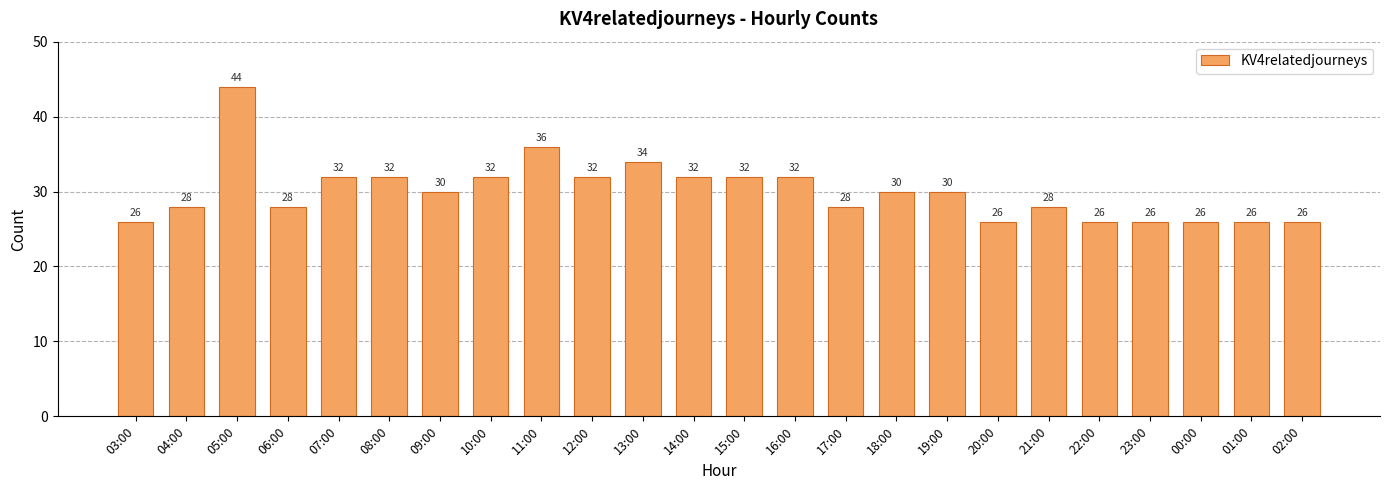

At which label does the data first exceed 30?

05:00